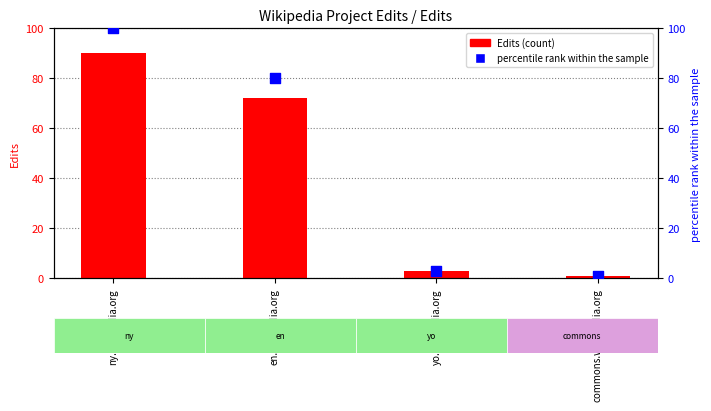

What are all the series names shown in the legend?

Edits, percentile rank within the sample